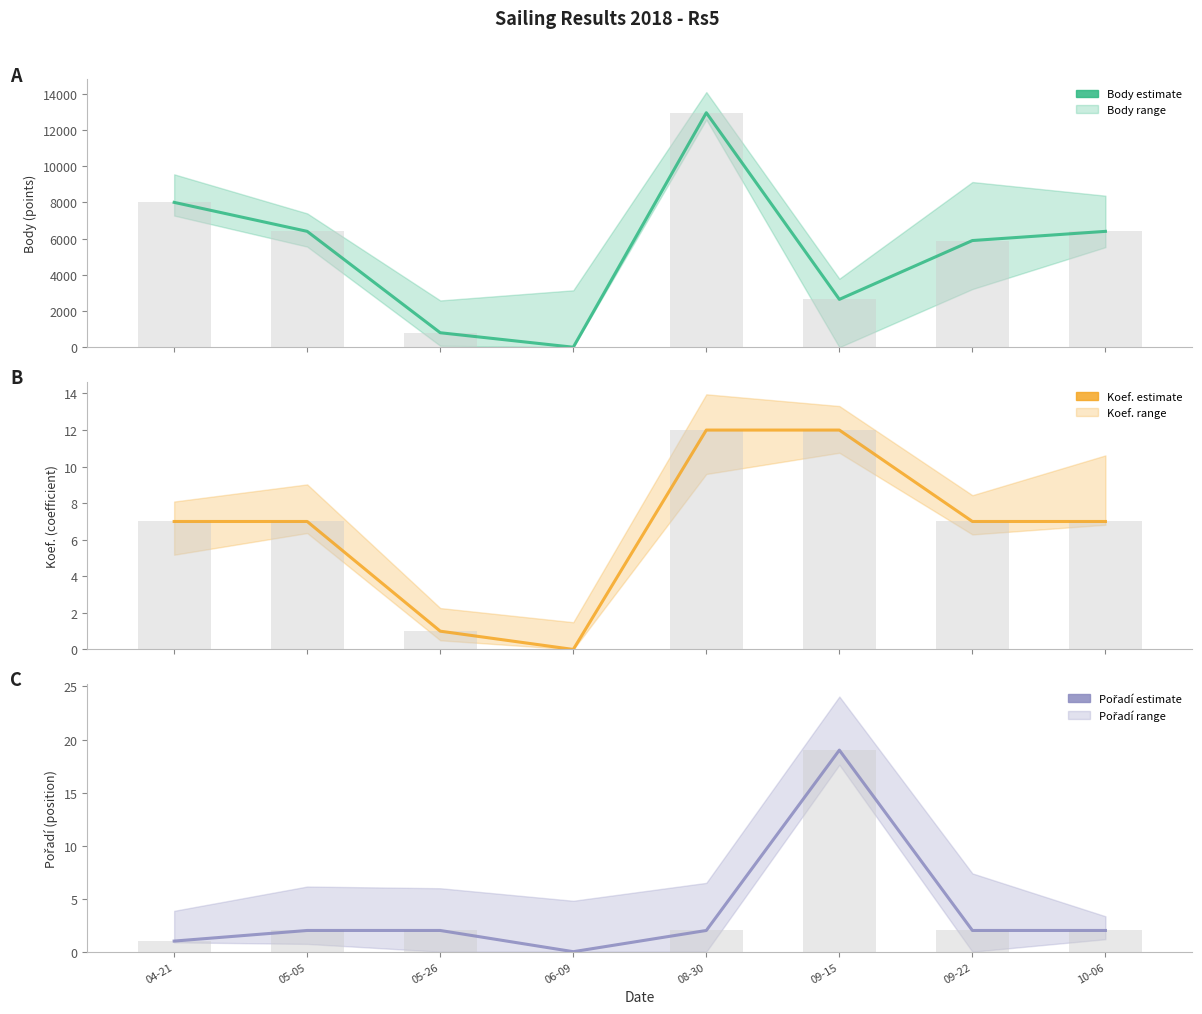

At which category is the sum across all series the highest?

08-30